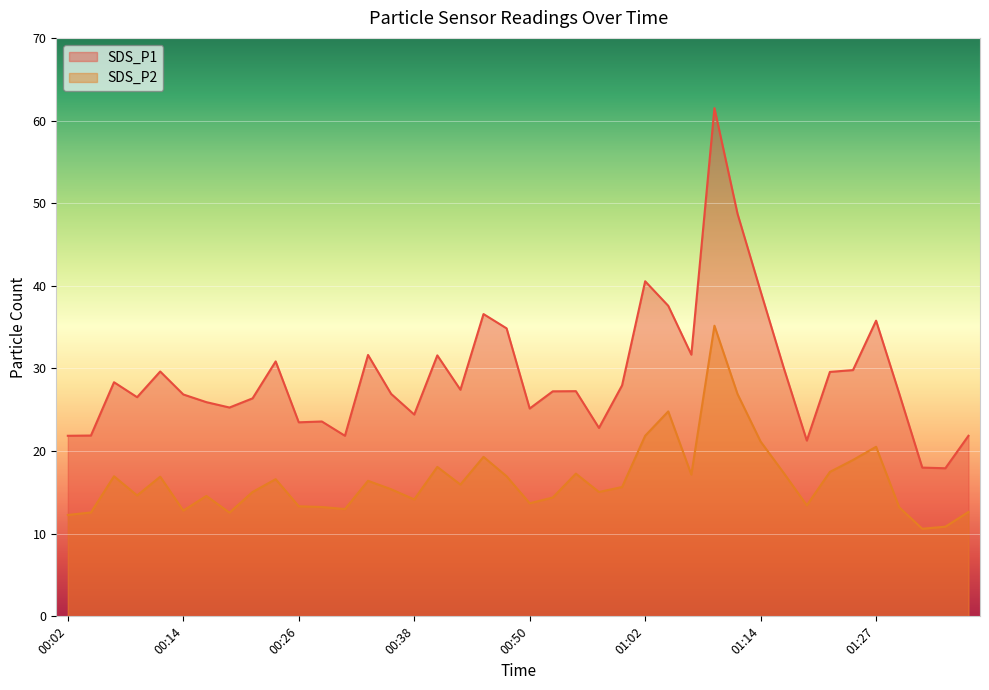

List the series in order of their overall mean, highest first.

SDS_P1, SDS_P2